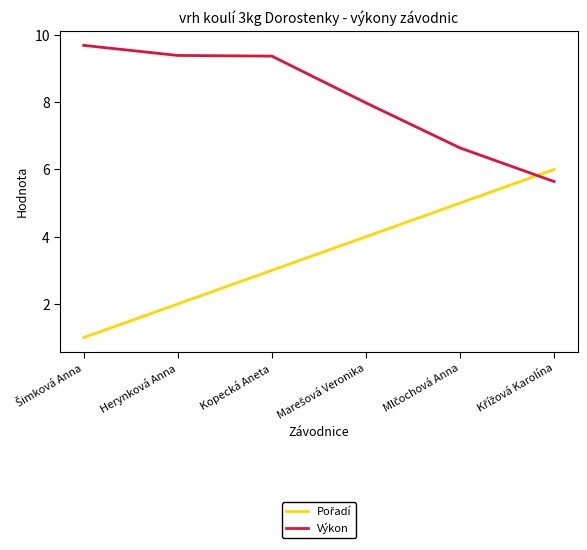

What position from the right is Herynková Anna?

5